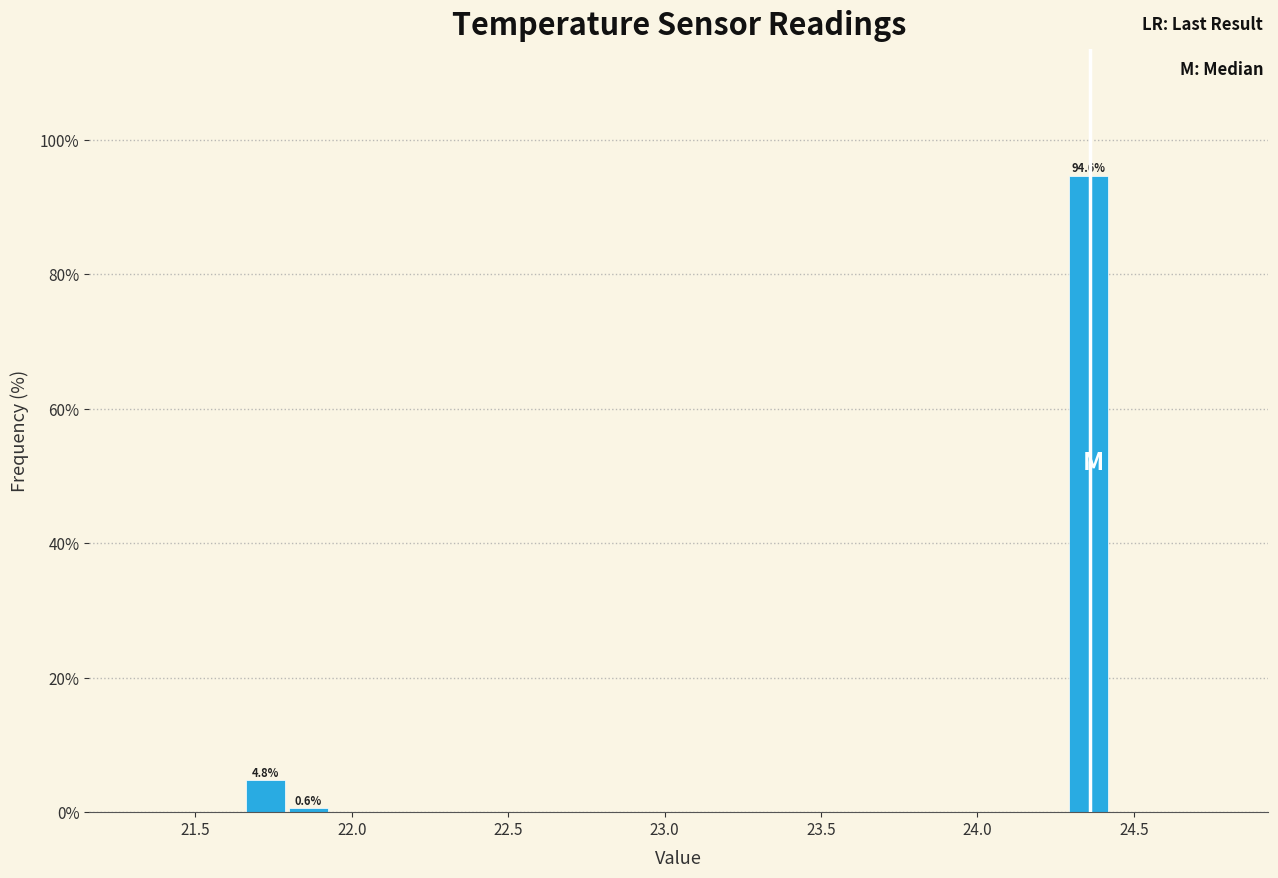

Read against the x-axis, roughly where is the centre of the tallest bar?

24.35